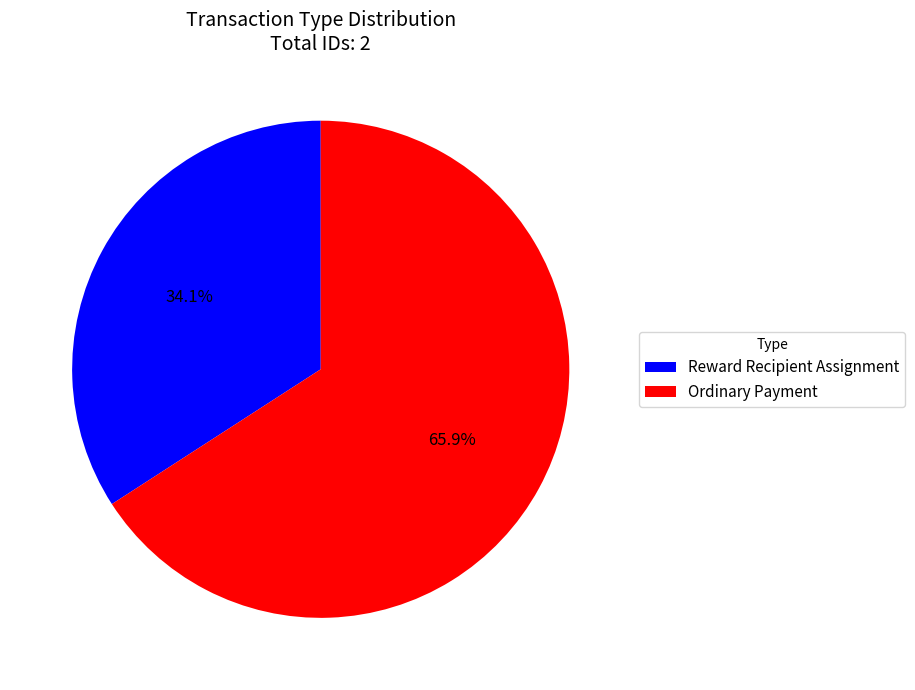

To the nearest percent, what is the average slice percentage?

50%